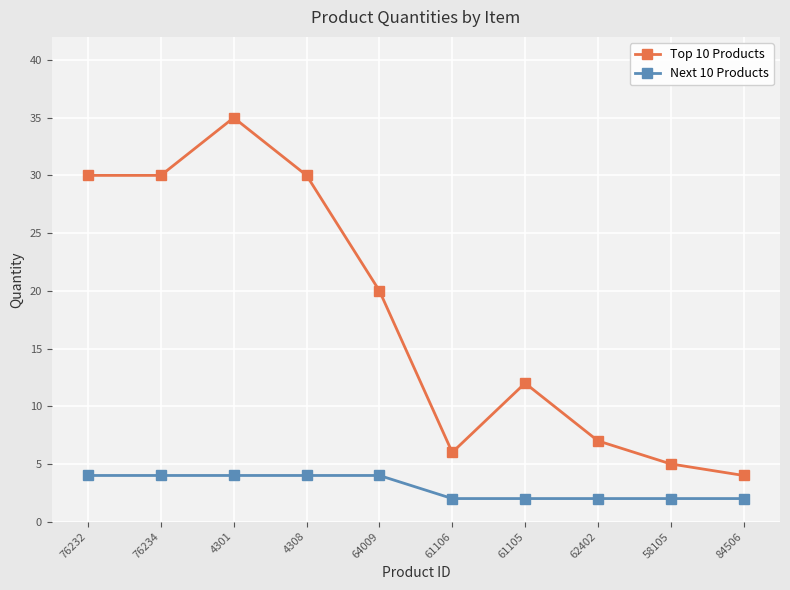

Reading left to right, list all the values displayed in this chart.

Top 10 Products: 30	30	35	30	20	6	12	7	5	4
Next 10 Products: 4	4	4	4	4	2	2	2	2	2